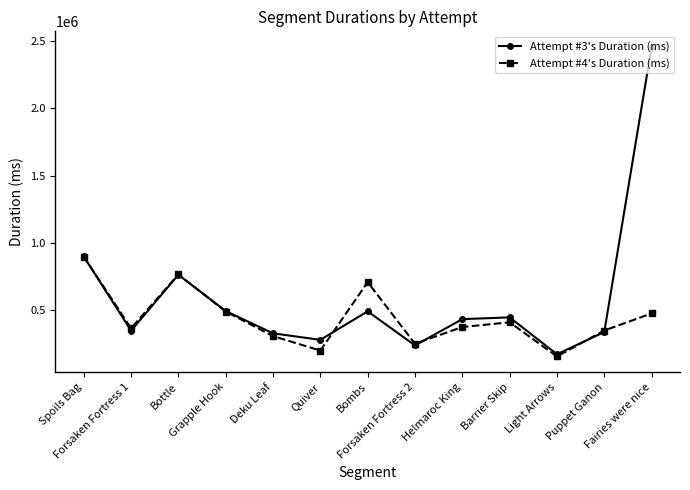

Rank the series by their average value, from highest to lowest.

Attempt #3's Duration (ms), Attempt #4's Duration (ms)